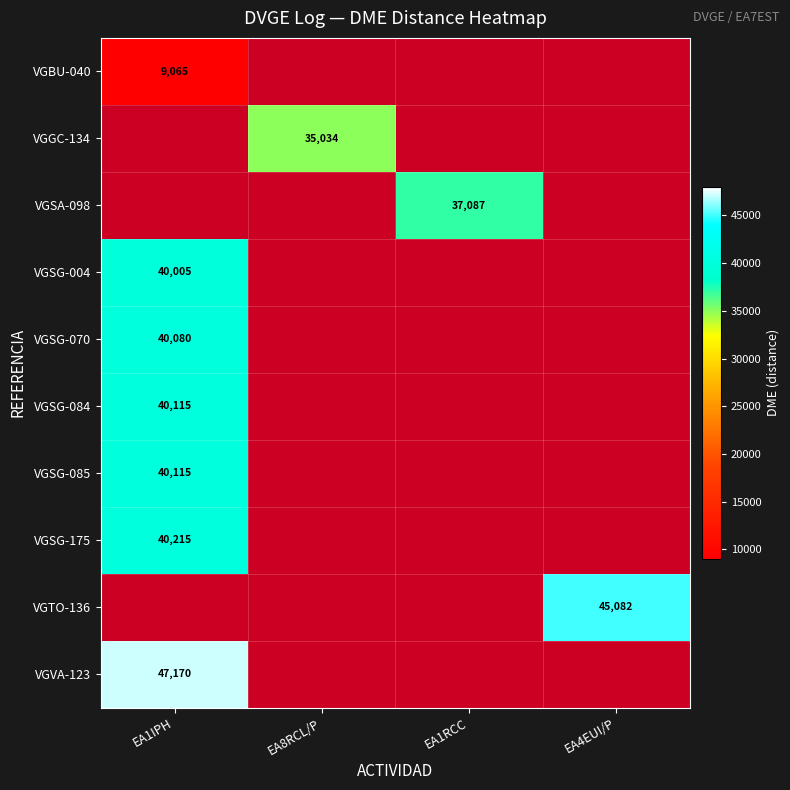

Is it true that VGSG-085 equals 40115 at EA1IPH?

True